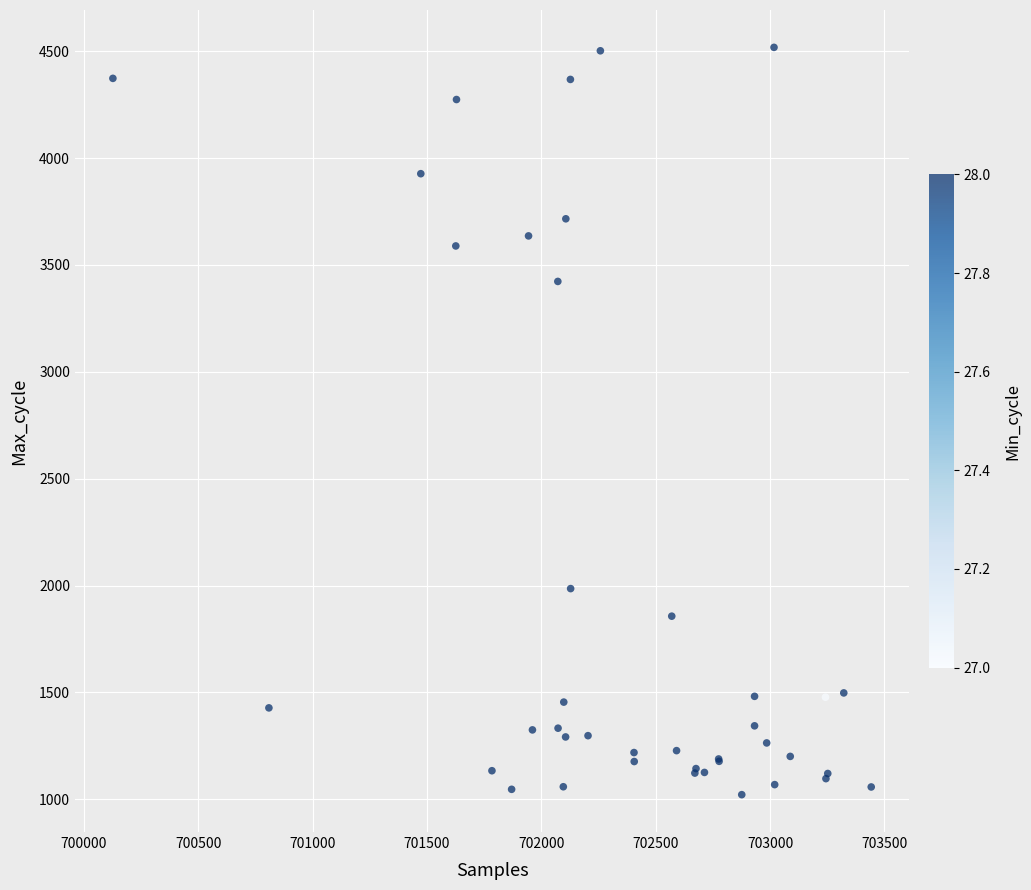

What Y value in the scatter plot is closest to 2770?

3423